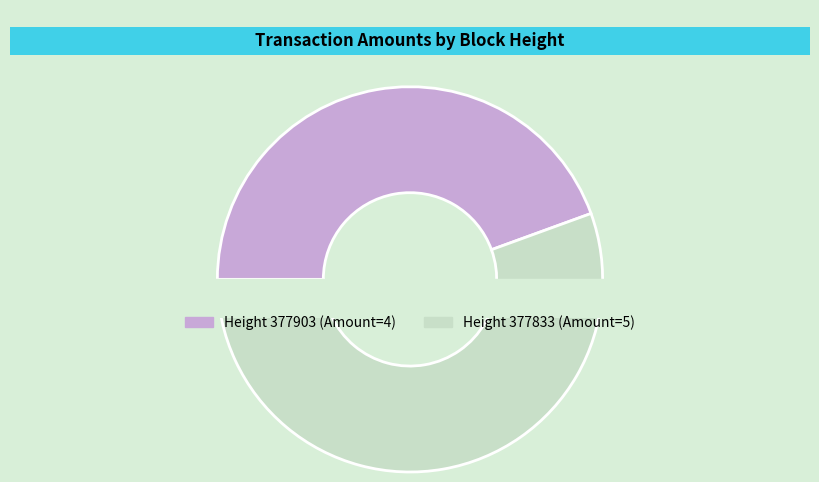

To the nearest percent, what is the combined percentage of 377833 and 377903?

100%